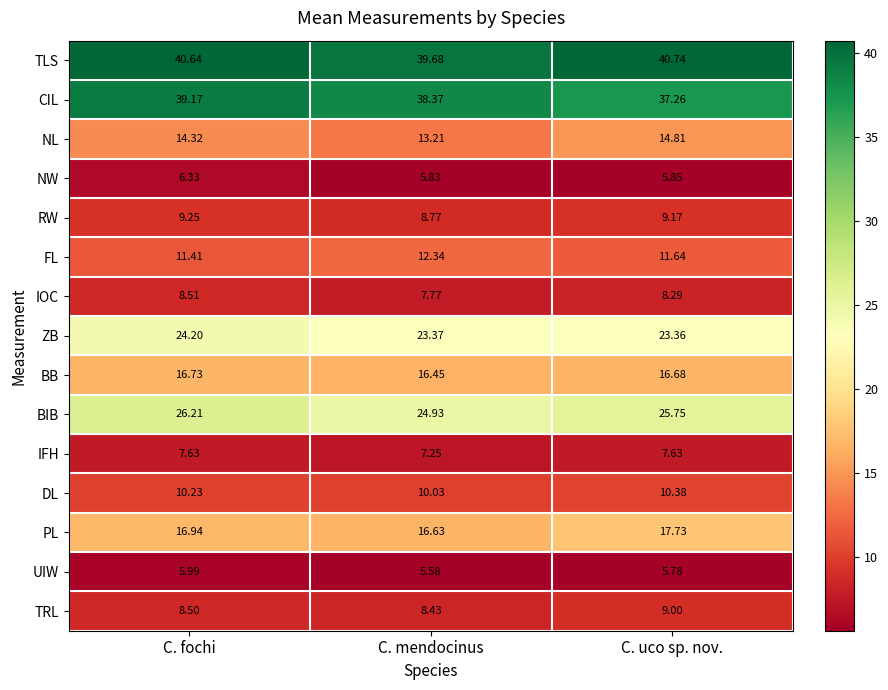

What is the spread (max minus min) of values at C. uco sp. nov.?

35.0